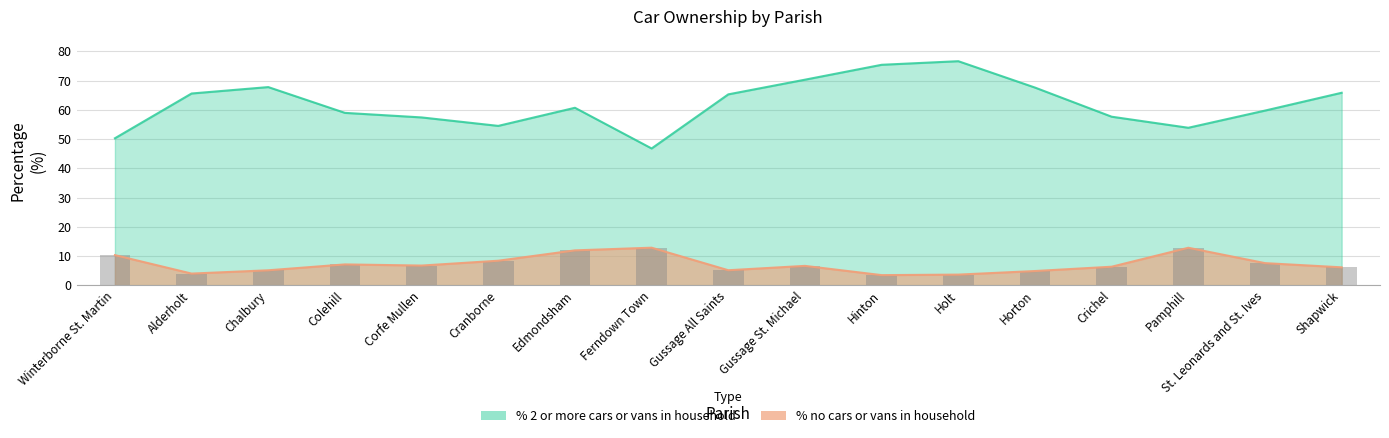

How many values in the % 2 or more cars or vans in a household series are below 60?

8